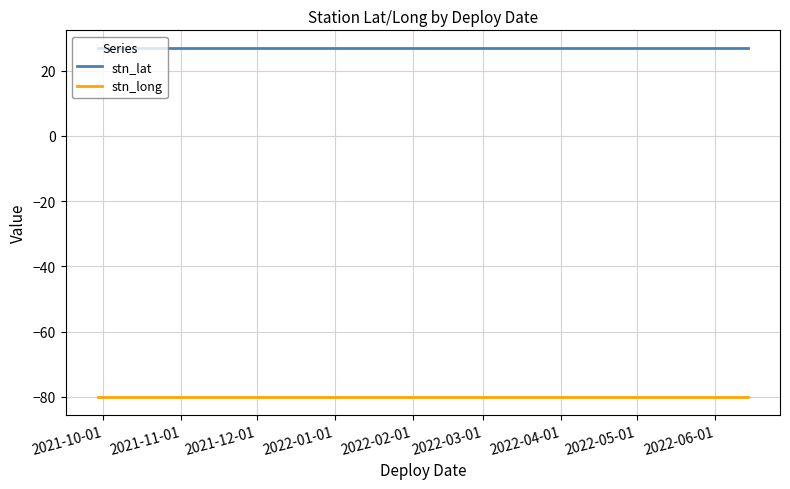

List the series in order of their overall mean, lowest first.

stn_long, stn_lat